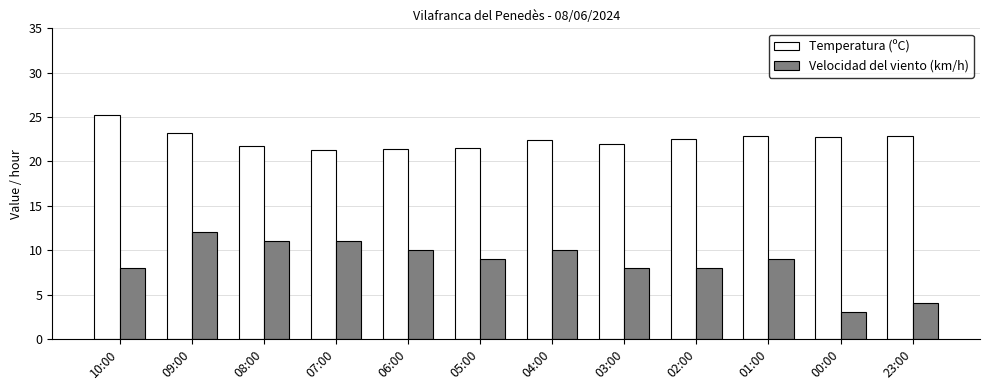

What are all the series names shown in the legend?

Temperatura (ºC), Velocidad del viento (km/h)